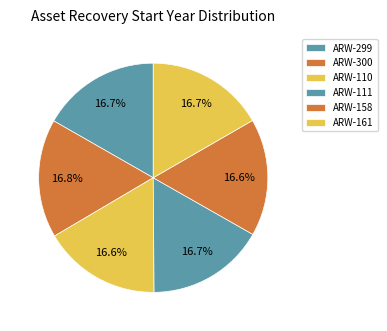

How many segments does this pie chart have?

6